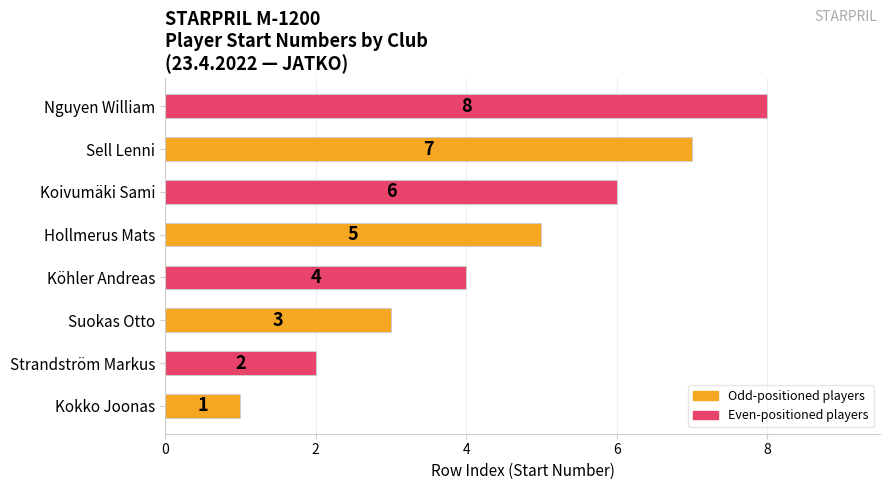

Is it true that the value at Sell Lenni is 4?

False